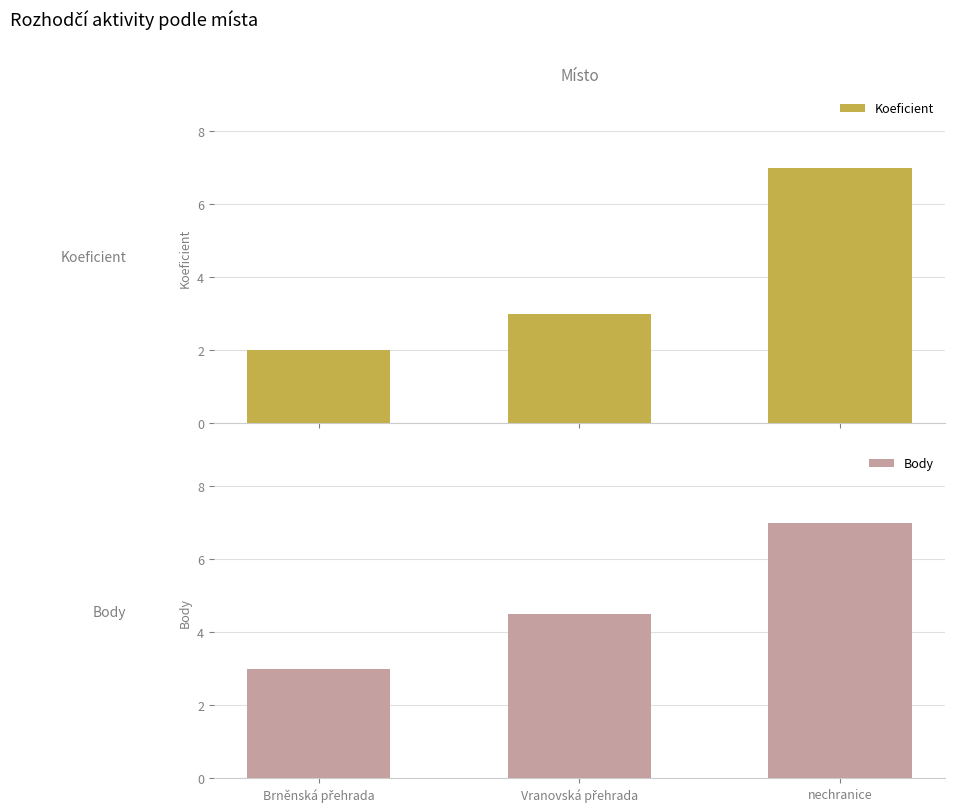

List the labels in order of Body value, smallest first.

Brněnská přehrada, Vranovská přehrada, nechranice